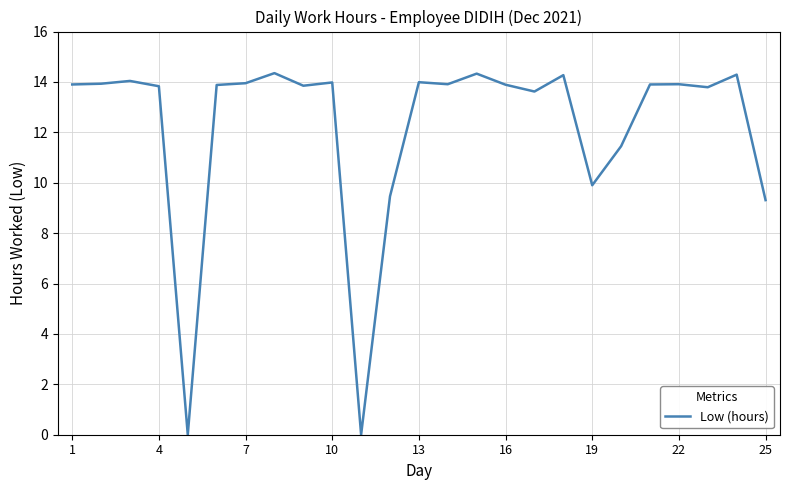

How many lines are shown in the chart?

1